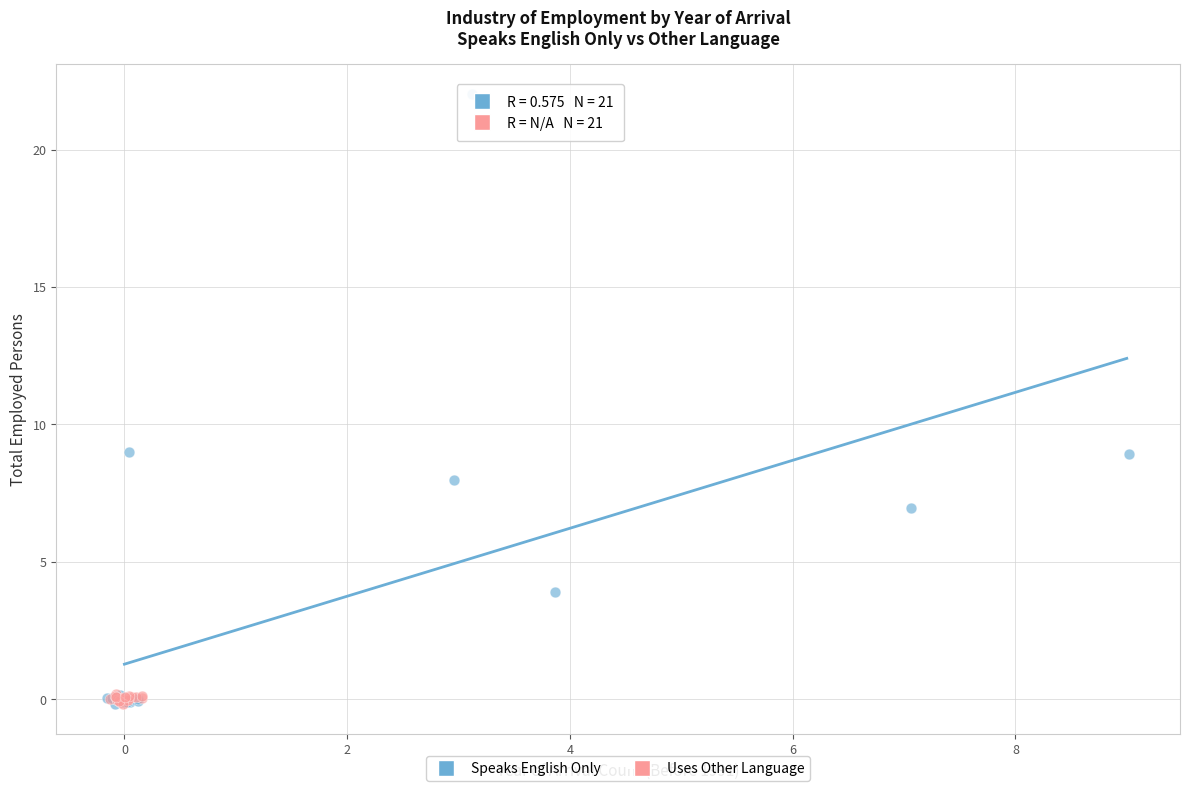

Which series has the widest spread of Y values?

Speaks English Only